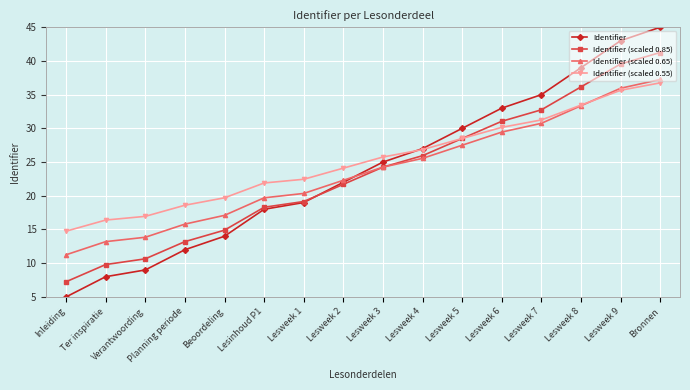

Which series changed the most between Lesweek 7 and Lesweek 8?

Identifier